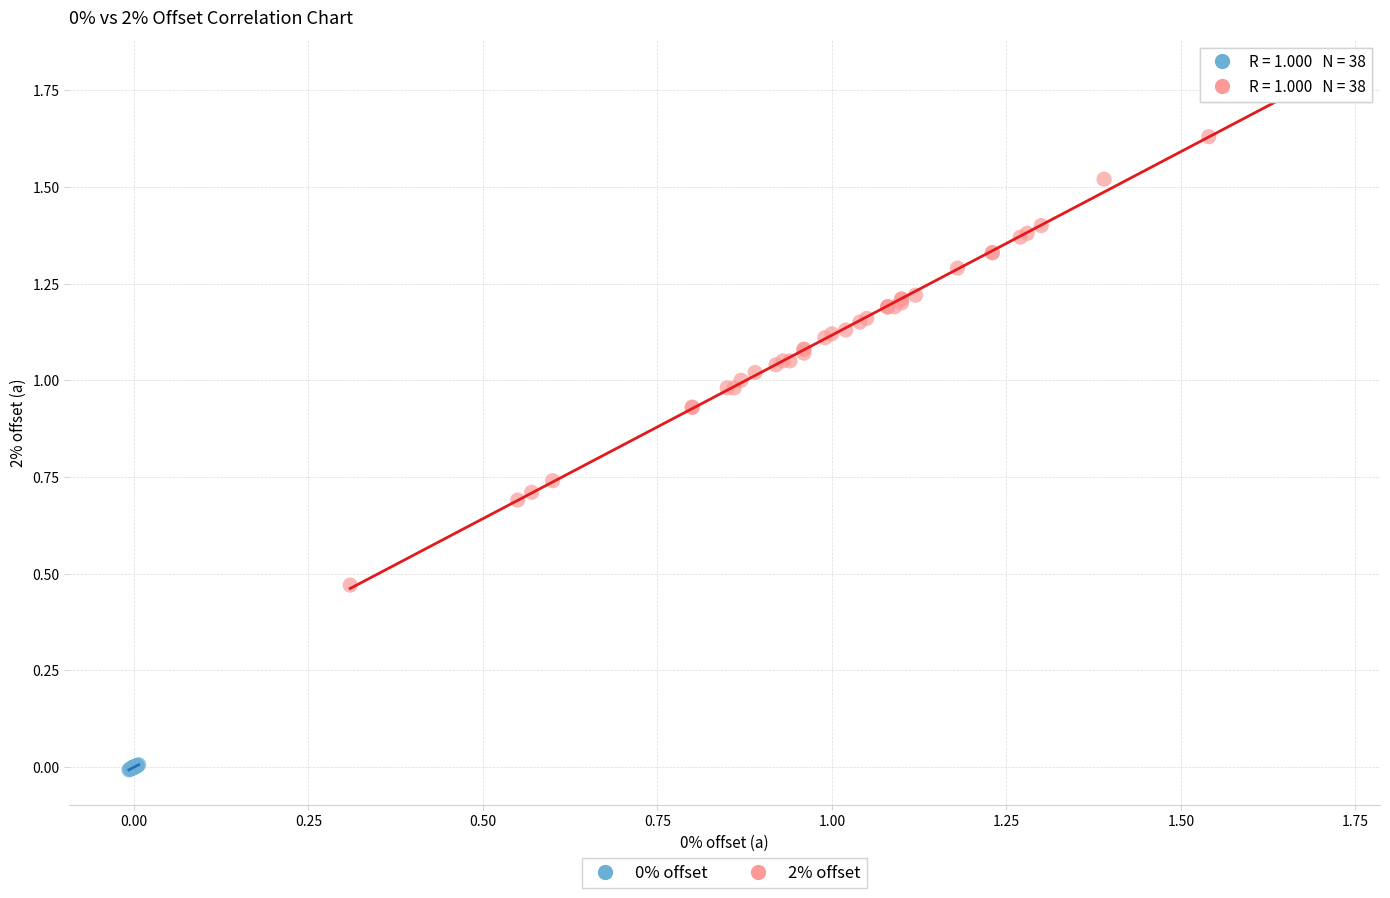

Which series has the widest spread of Y values?

2% offset